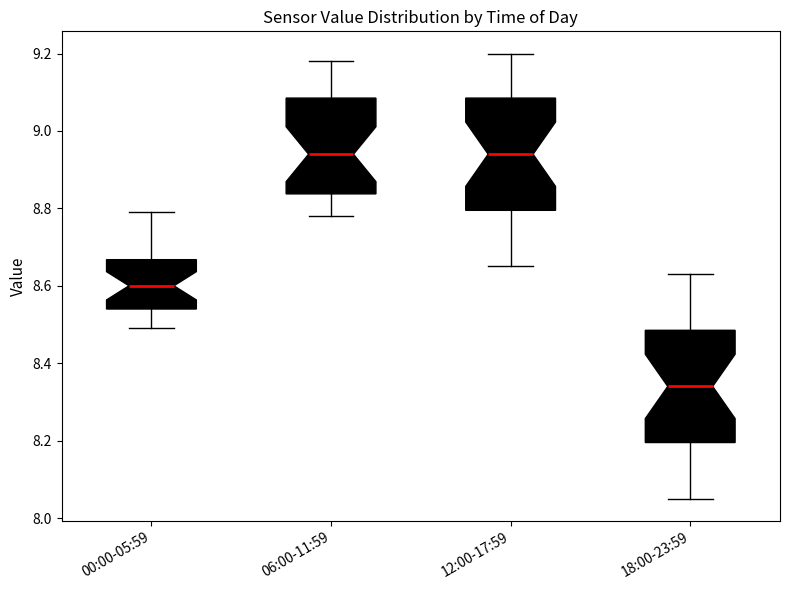

Which box's median line is the lowest?

18:00-23:59